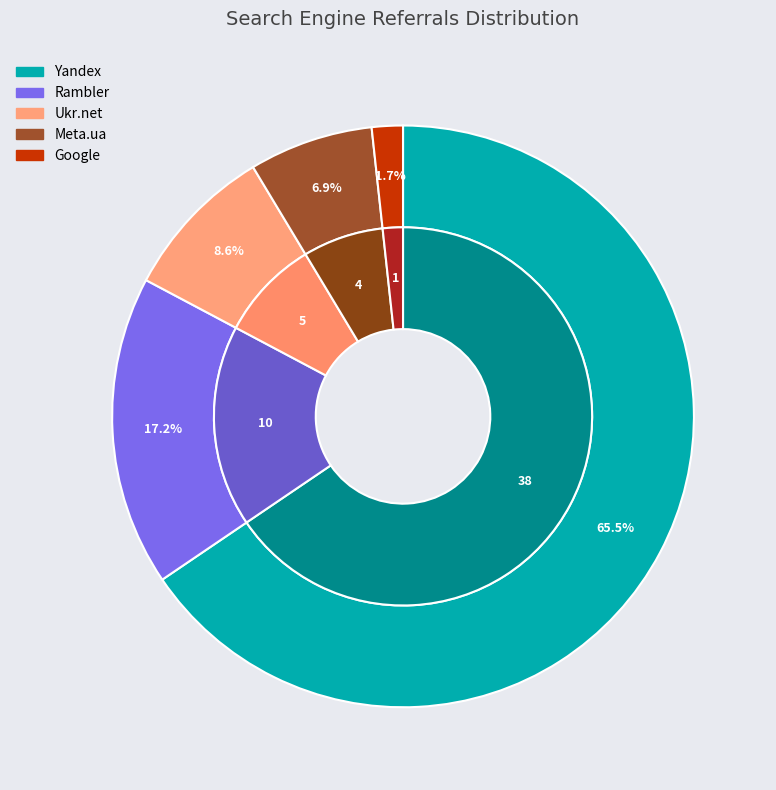

Combined, do Yahoo! and Yandex account for over 50%?

Yes